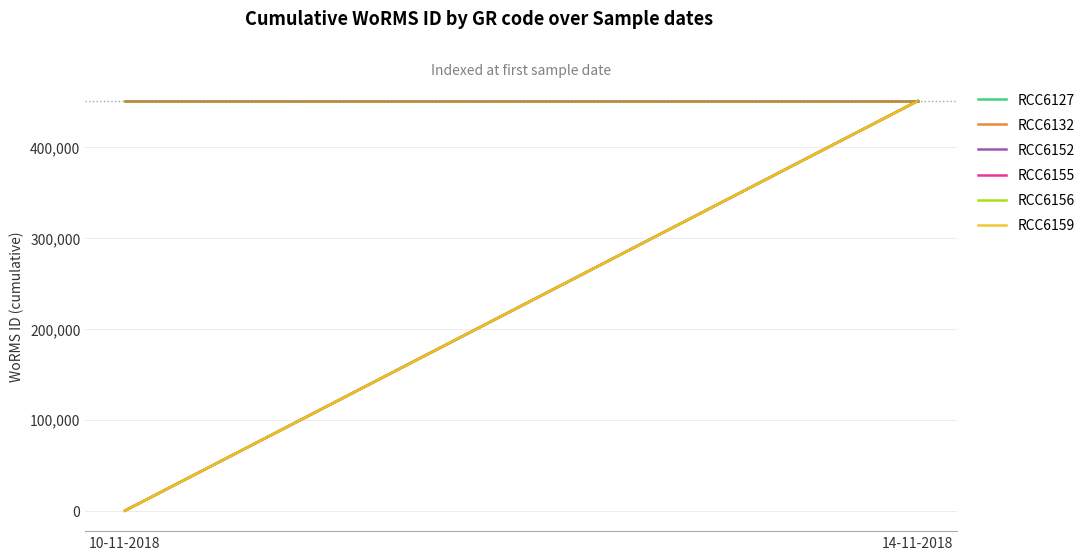

What is the label of the 2nd point from the right?

10-11-2018